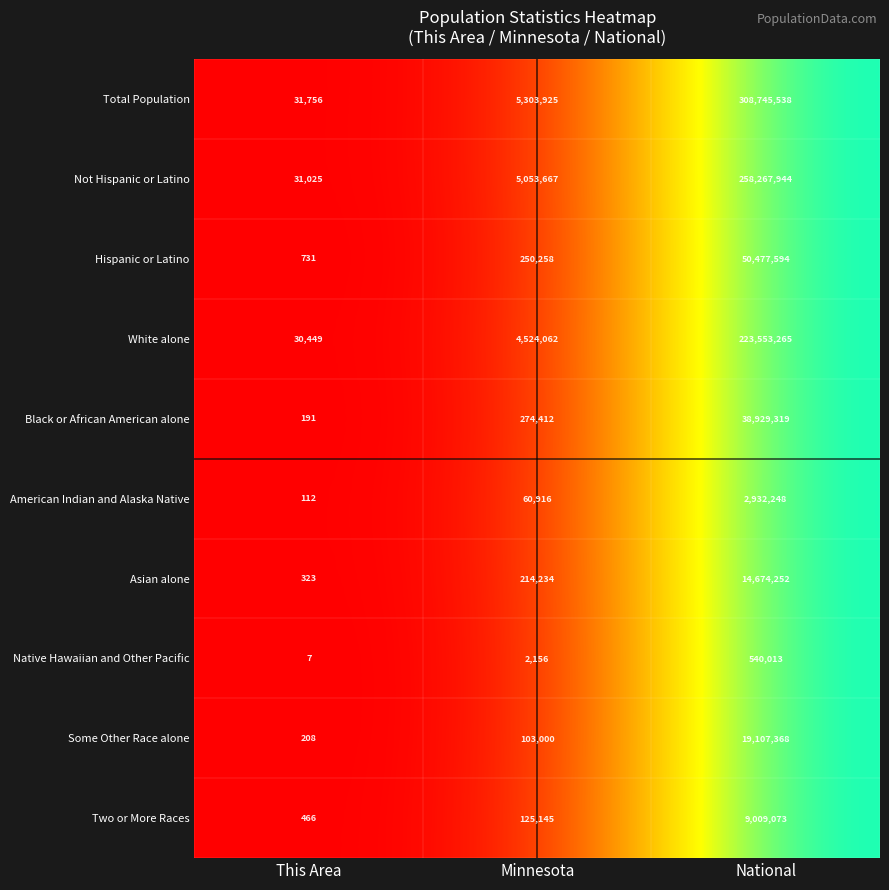

The value of American Indian and Alaska Native at This Area is 189. True or false?

False